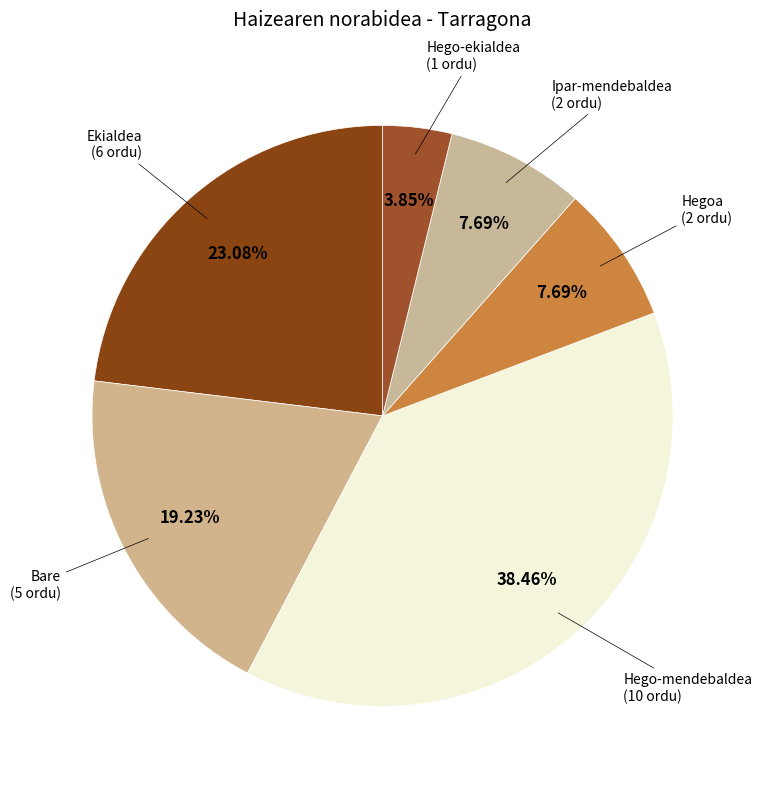

Between Bare and Hego-ekialdea, which is larger?

Bare